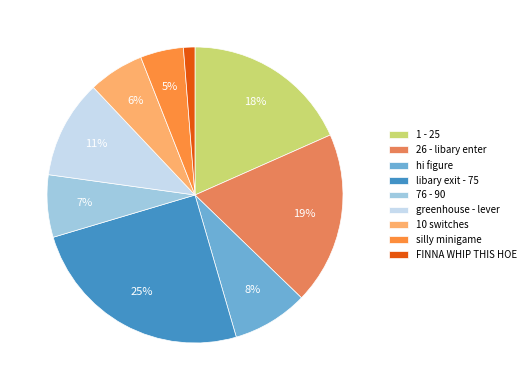

Is hi figure the majority of the pie?

No